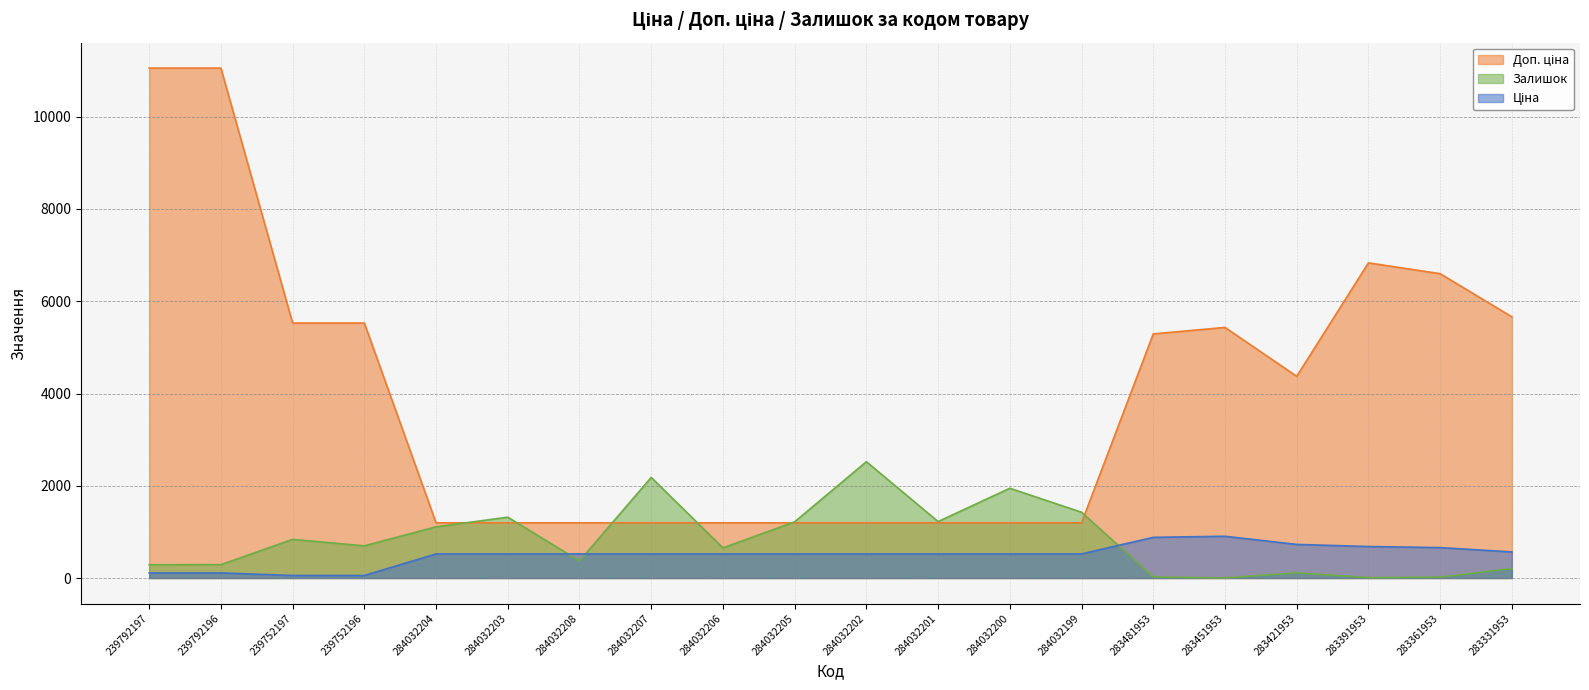

Between which two adjacent categories do Доп. ціна and Залишок first intersect?

284032204 and 284032203